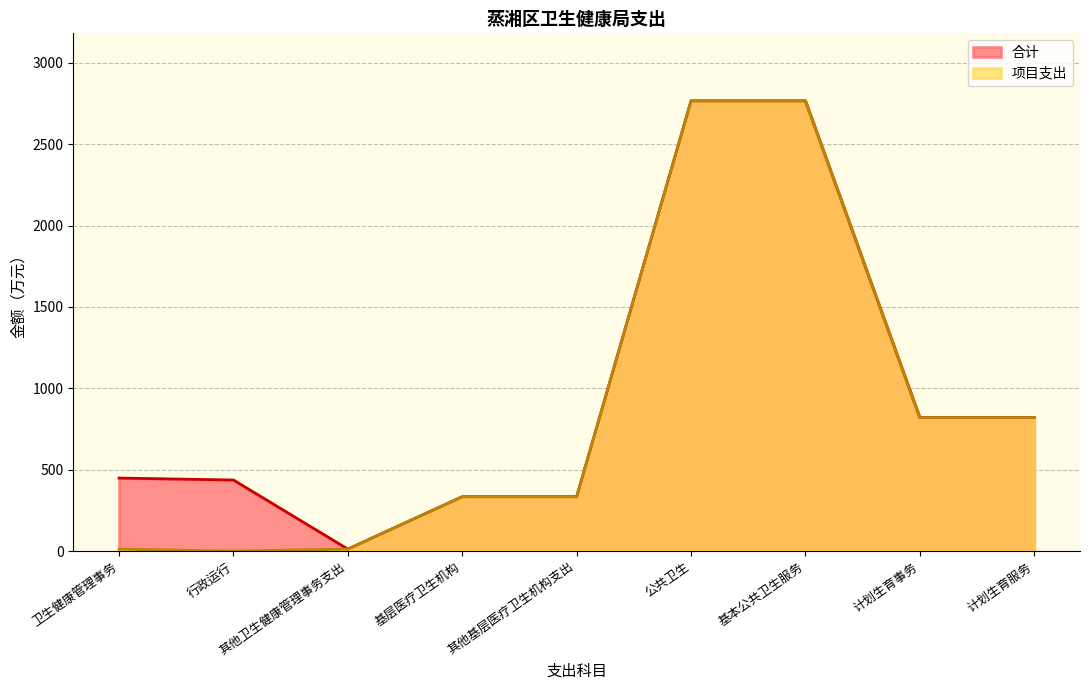

What is the difference between the maximum and second lowest values in the 合计 series?

2433.0